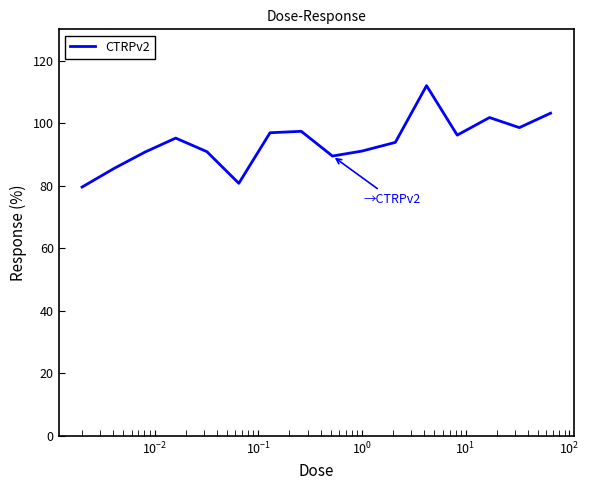

What is the greatest value displayed?

112.0